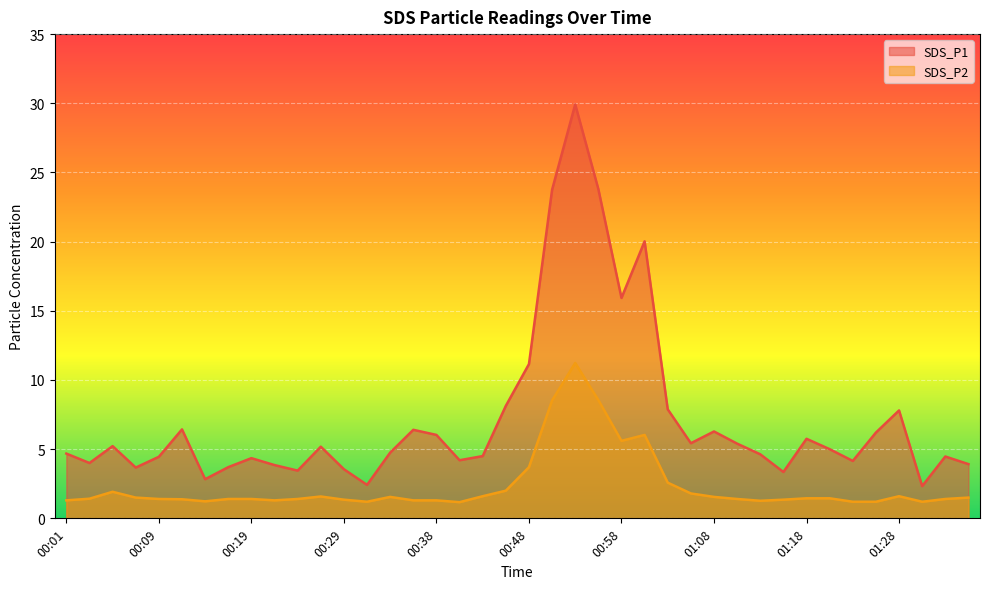

What is the label of the 8th point from the left?

00:17